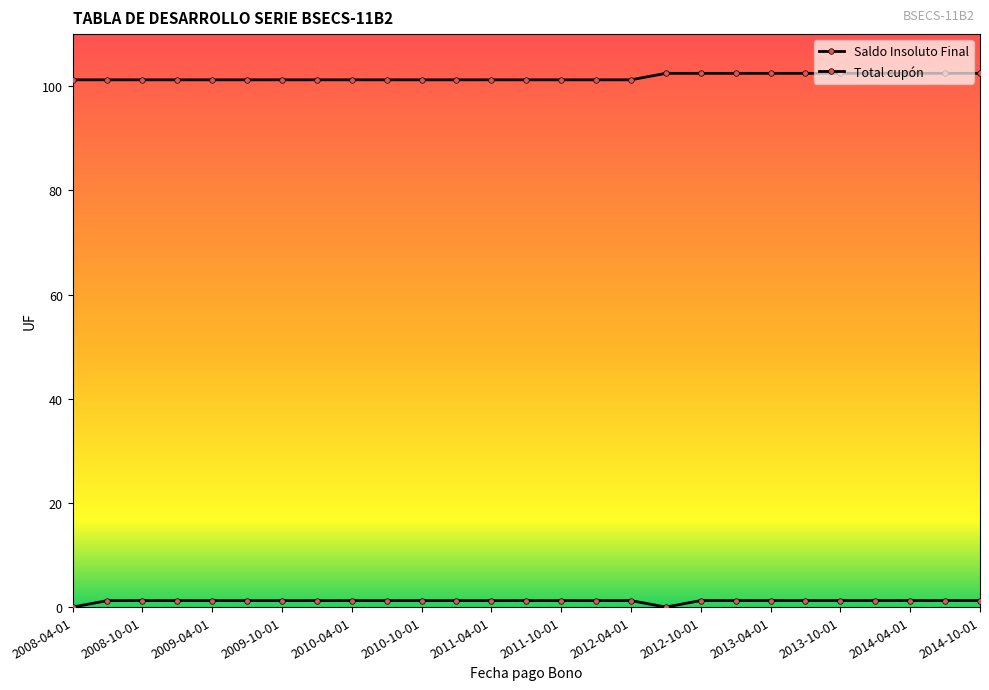

At which category is the sum across all series the highest?

2012-10-01